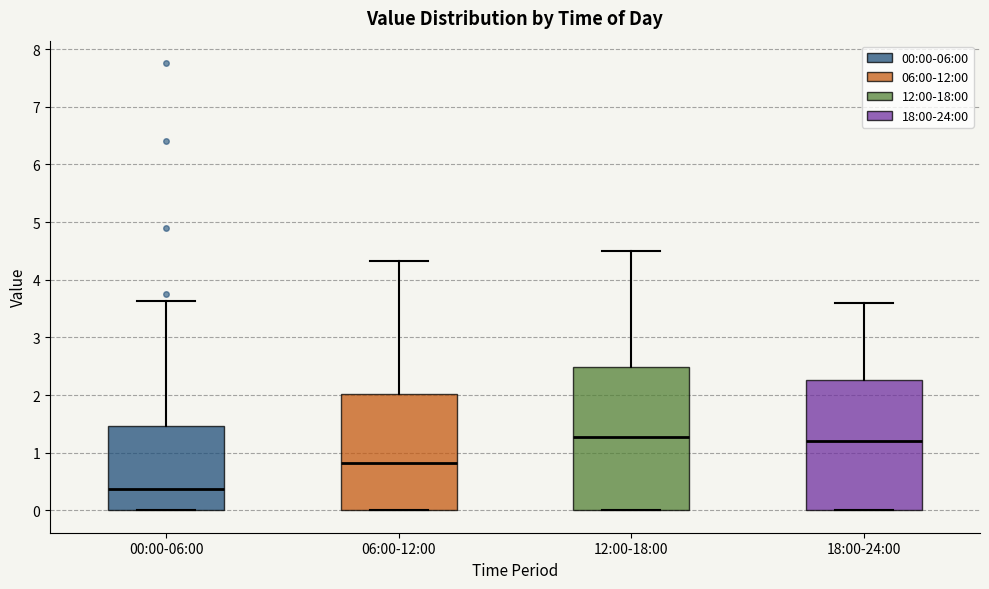

Which box is the tallest, from its lower edge to its upper edge?

12:00-18:00